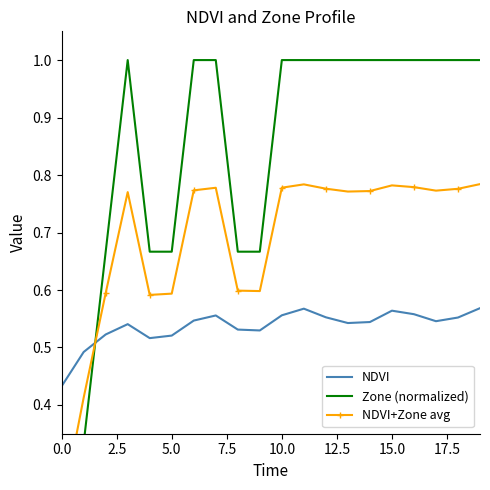

What is the highest value of the NDVI series?

0.6